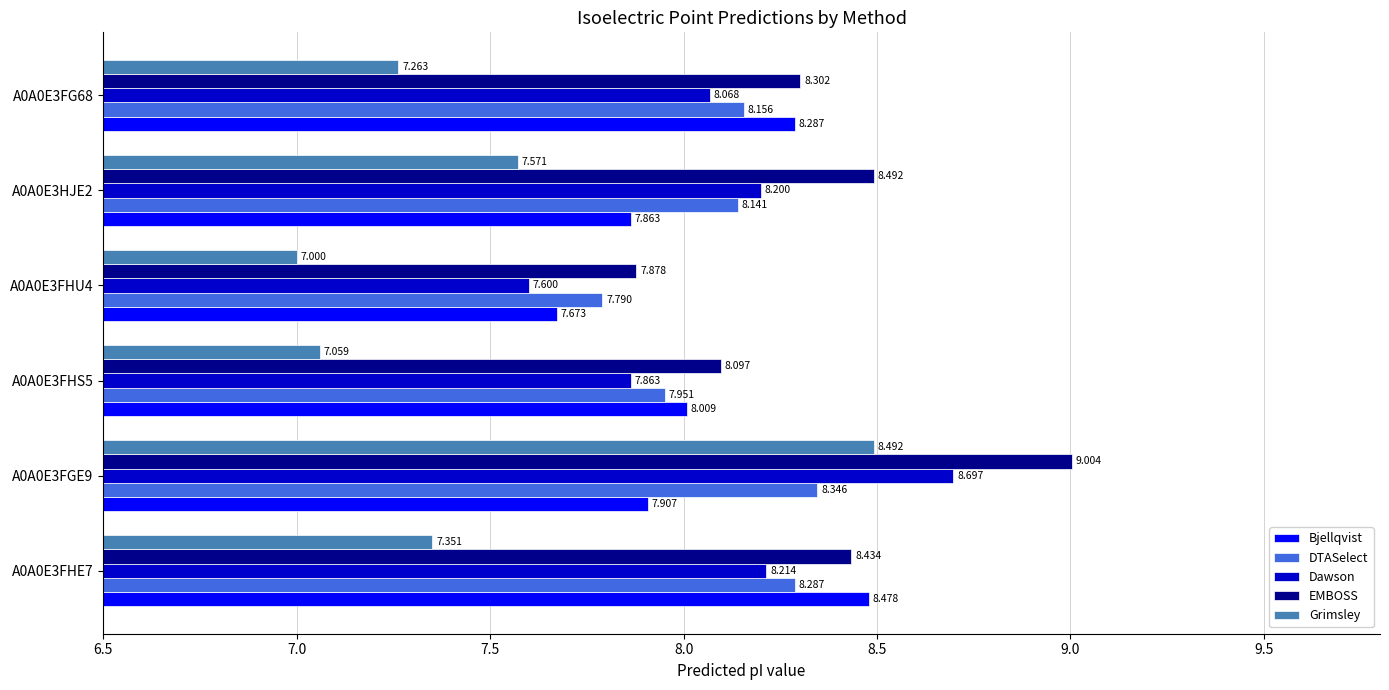

Between A0A0E3FHE7 and A0A0E3FGE9, which series saw the biggest shift?

Grimsley